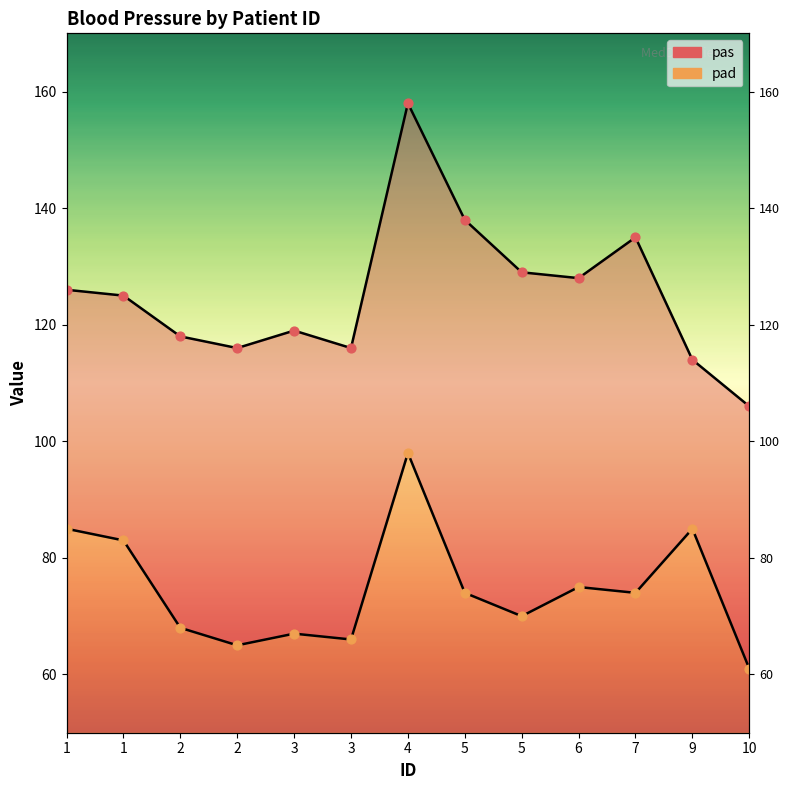

Which series reaches the minimum Y coordinate?

pad